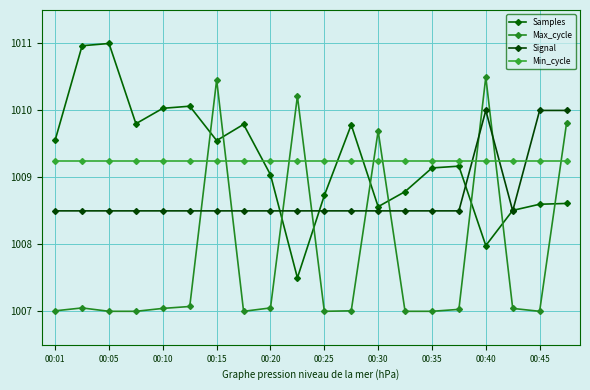

Which category has the lowest value in the Max_cycle series?

00:05